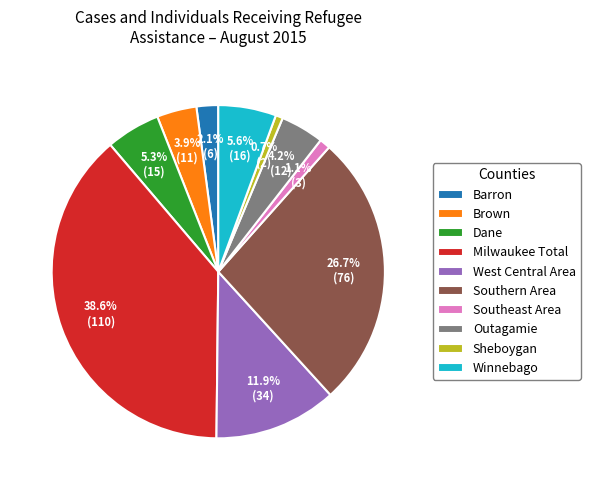

How many segments does this pie chart have?

10